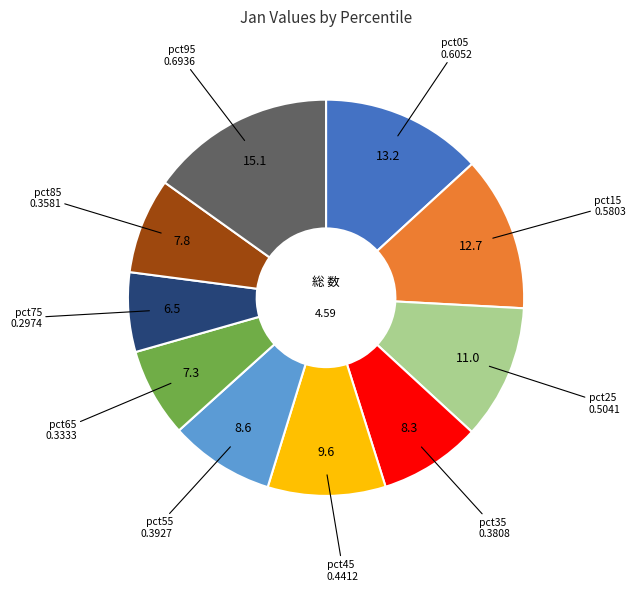

Does any single category account for the majority?

No